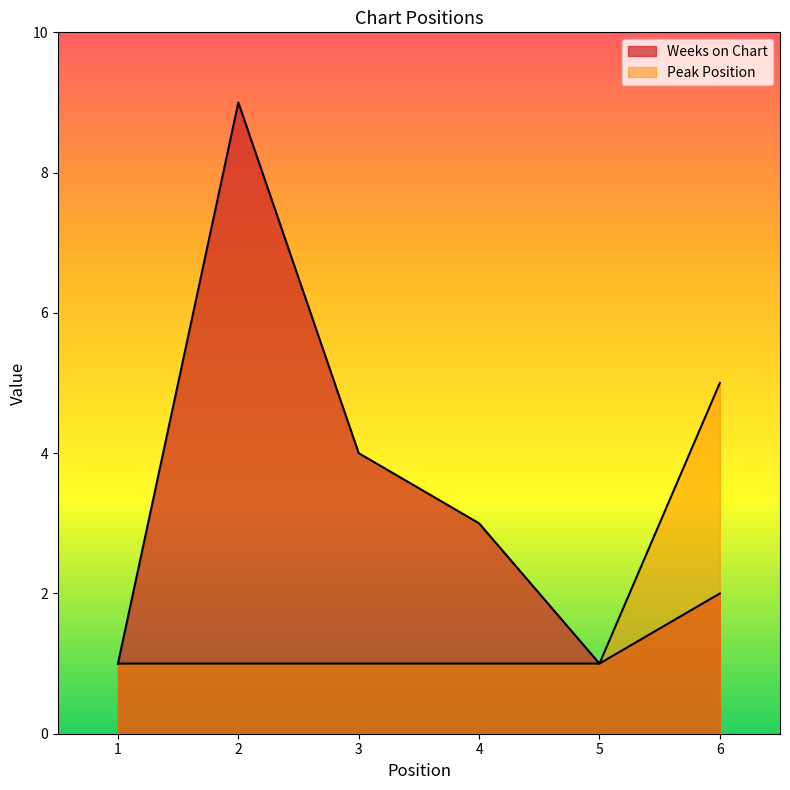

What are all the series names shown in the legend?

Weeks on Chart, Peak Position